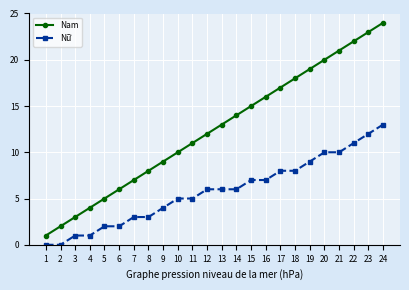

What is the value of the Nam point at the 19th from the left?

19